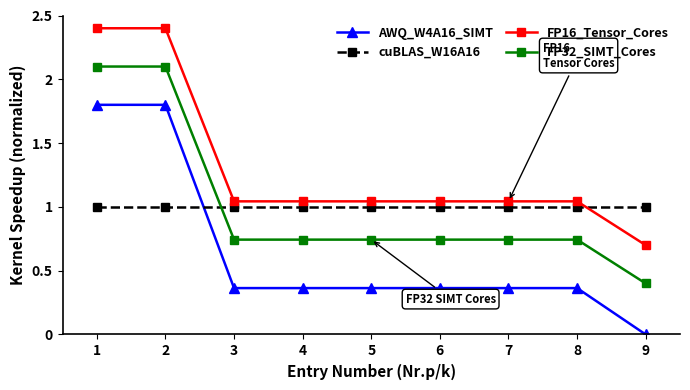

Between 2 and 8, which series saw the biggest shift?

AWQ_W4A16_SIMT